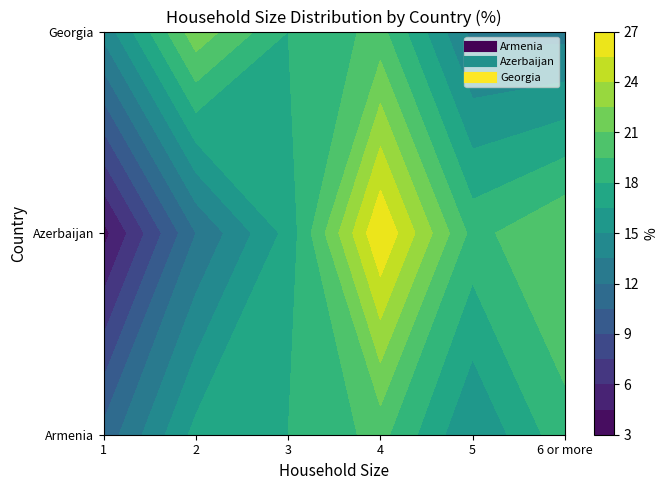

At which category is the sum across all series the highest?

4